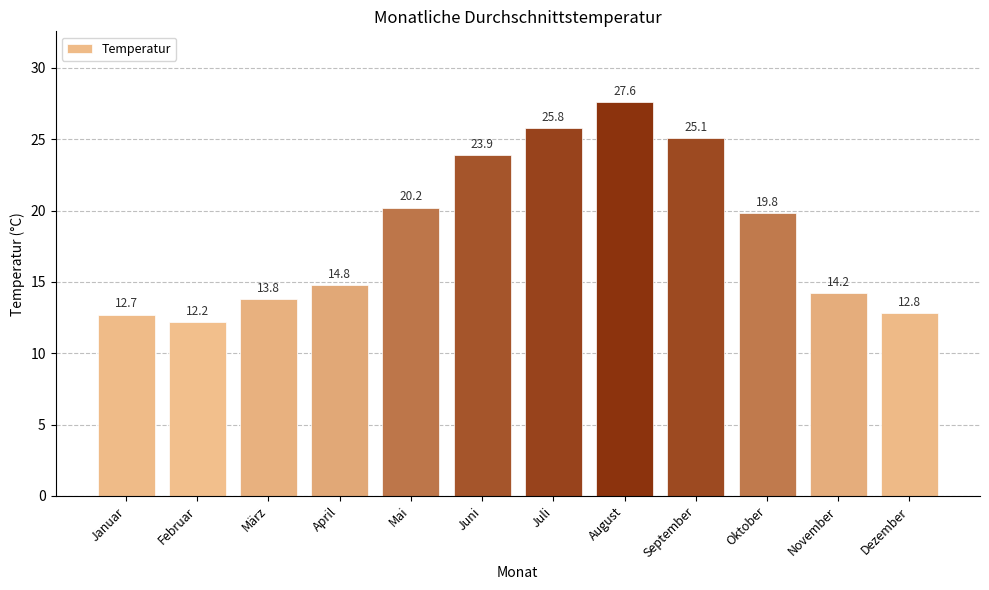

How many bars are there in total?

12